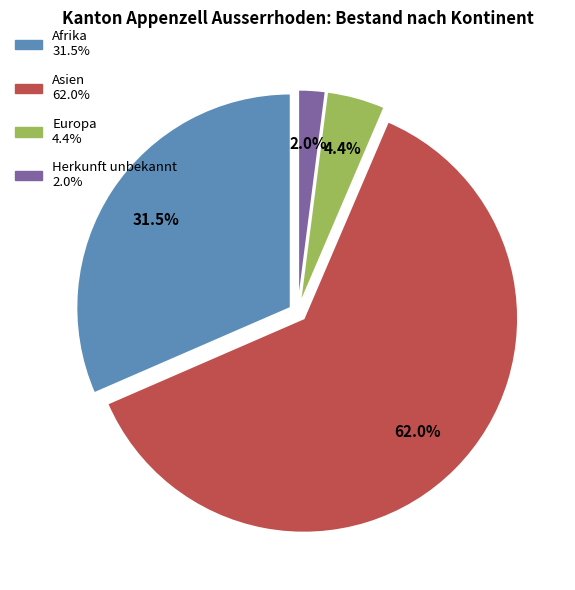

What is the ratio of the value at Europa to the value at Afrika?

0.1